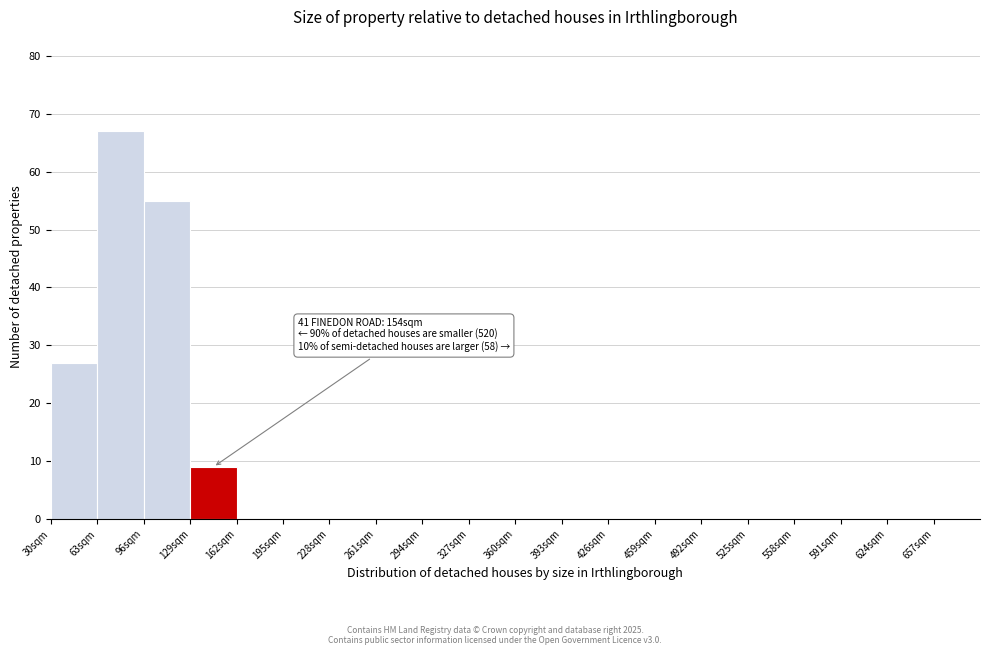

Over which range of the x-axis is the bar tallest?

63 to 96